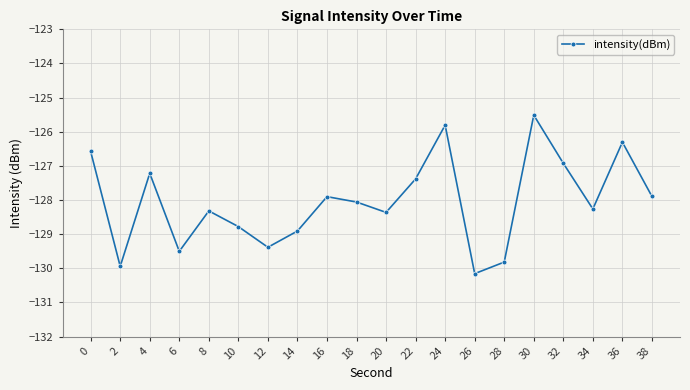

Which category has the lowest value across all series?

26